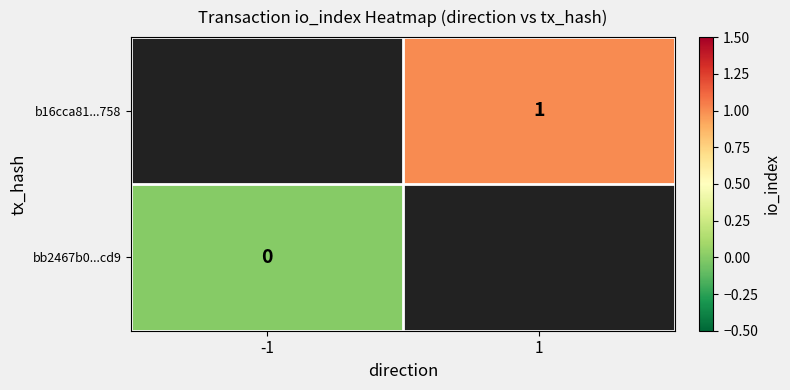

The b16cca81...758 series shows 0.6 at 1. True or false?

False